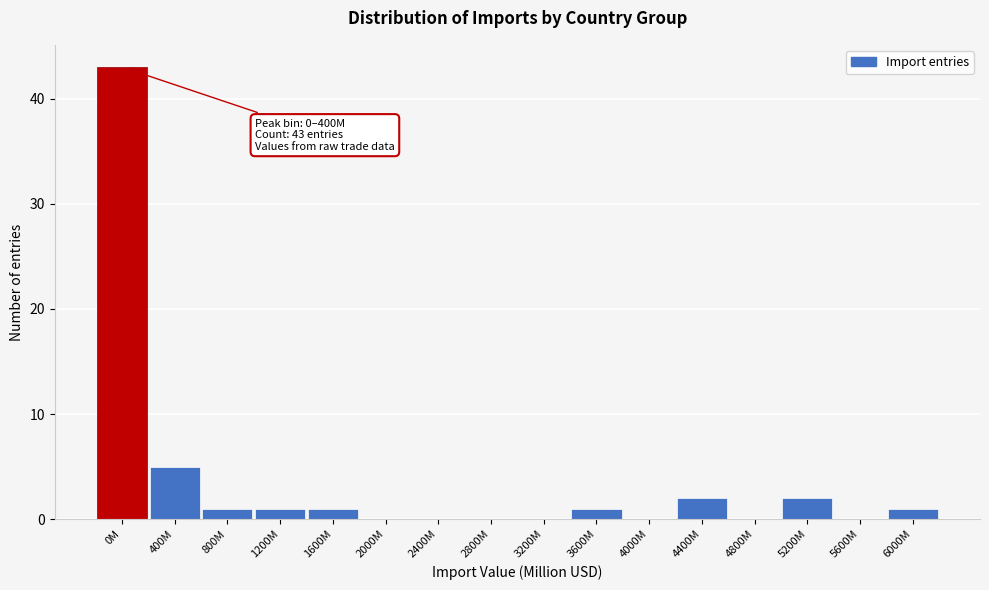

What is the change in value from 3200M to 4400M?

+2